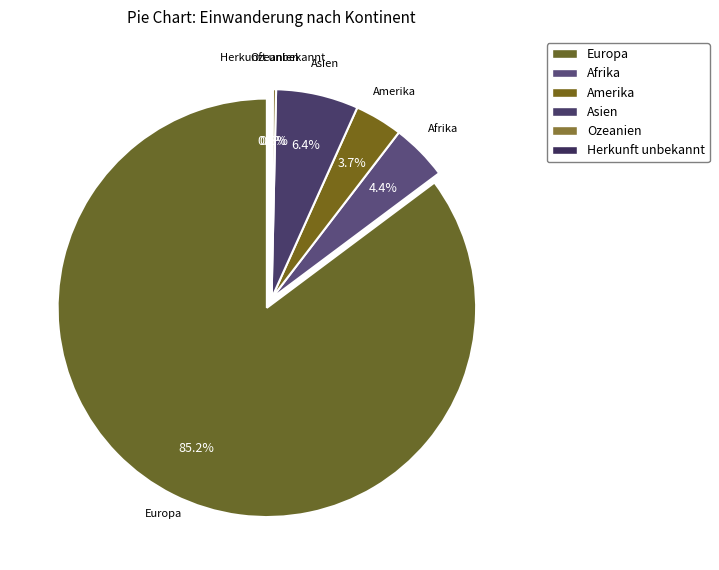

Is there any slice that represents more than half of the pie?

Yes